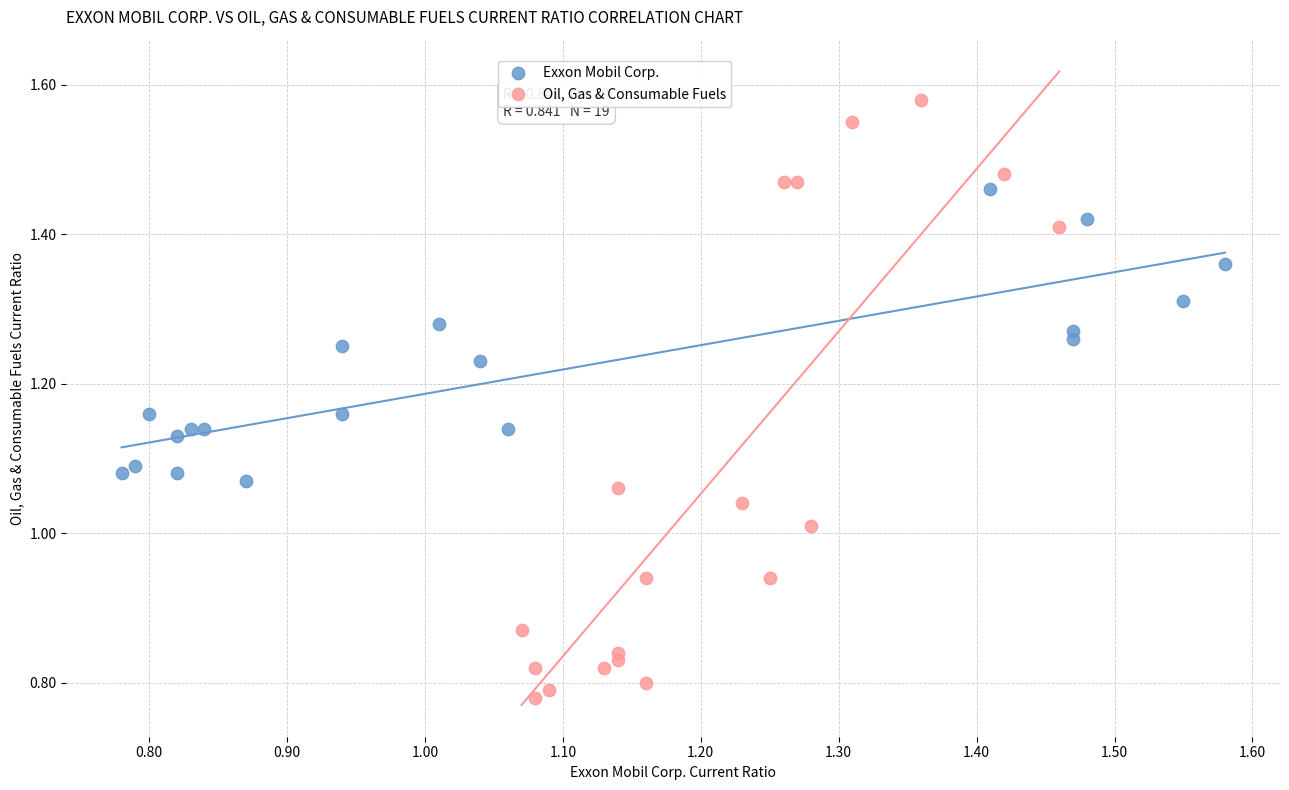

Which series reaches the maximum Y coordinate?

Oil, Gas & Consumable Fuels